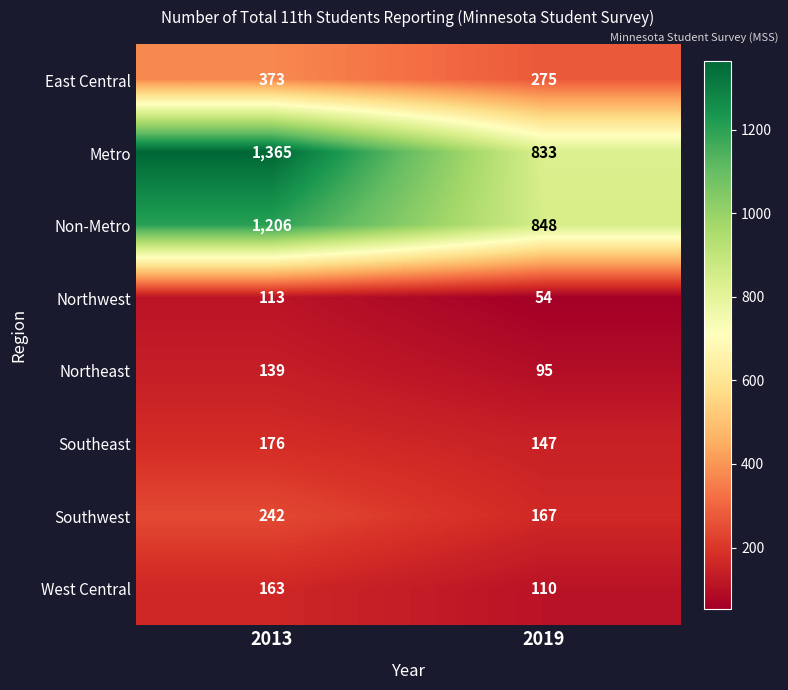

How many series are shown in this chart?

8